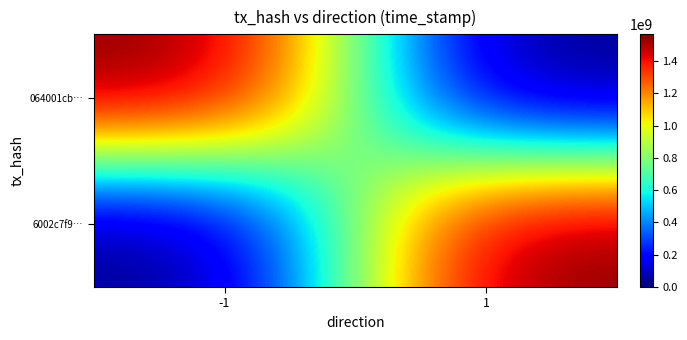

Between -1 and 1, which series saw the biggest shift?

064001cb…